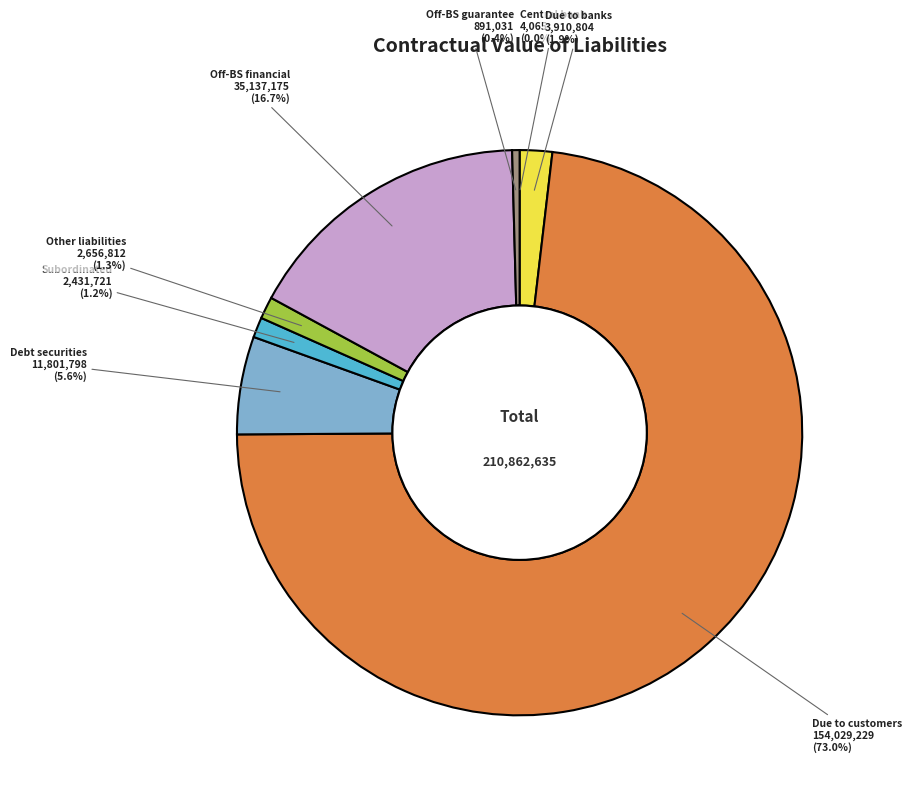

Does any single category account for the majority?

Yes